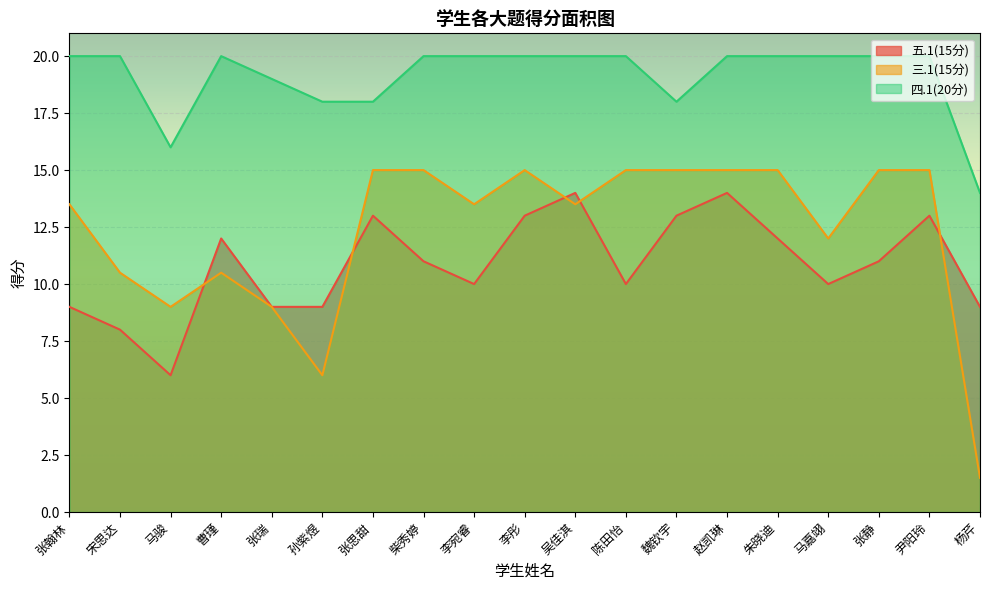

What is the maximum value for 四.1(20分)?

20.0